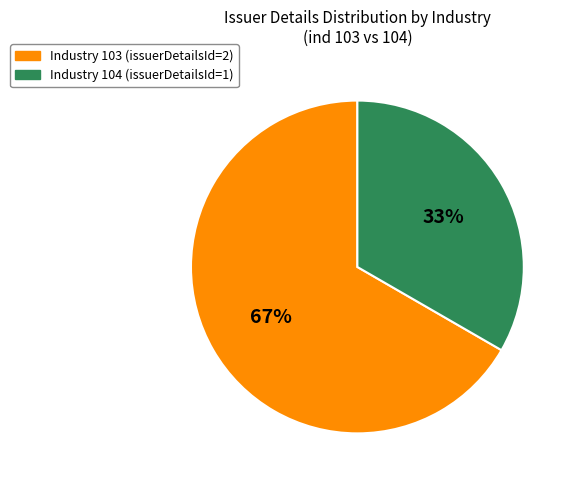

Is there any slice that represents more than half of the pie?

Yes